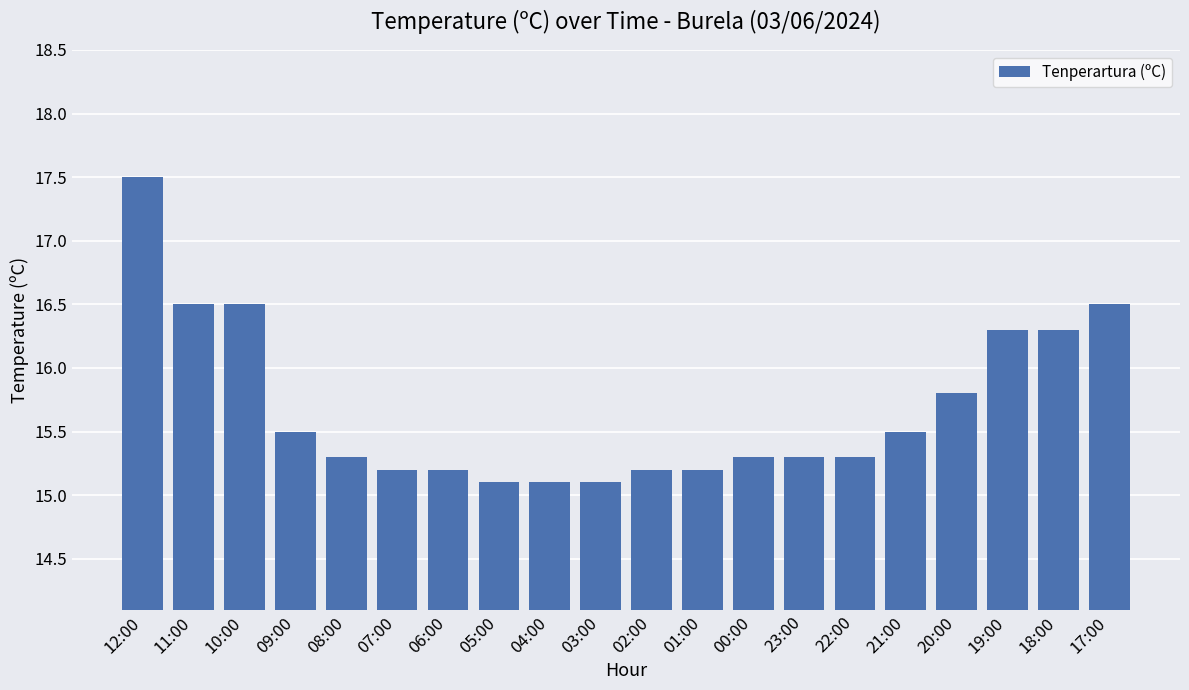

What is the average value?

15.7